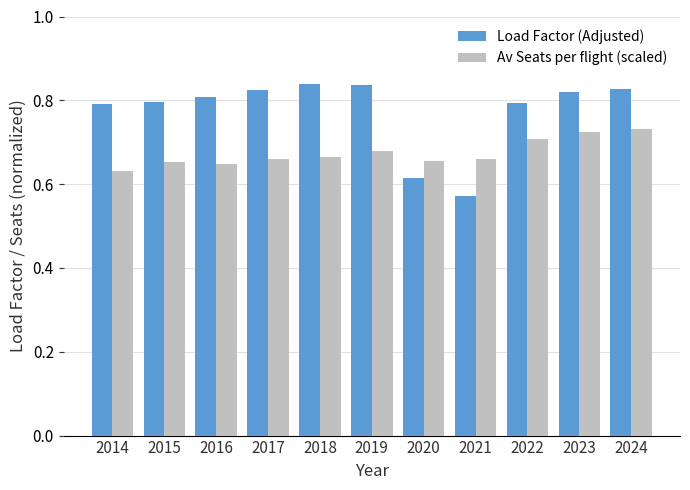

List the series in order of their overall mean, highest first.

Load Factor (Adjusted), Av Seats per flight (scaled)